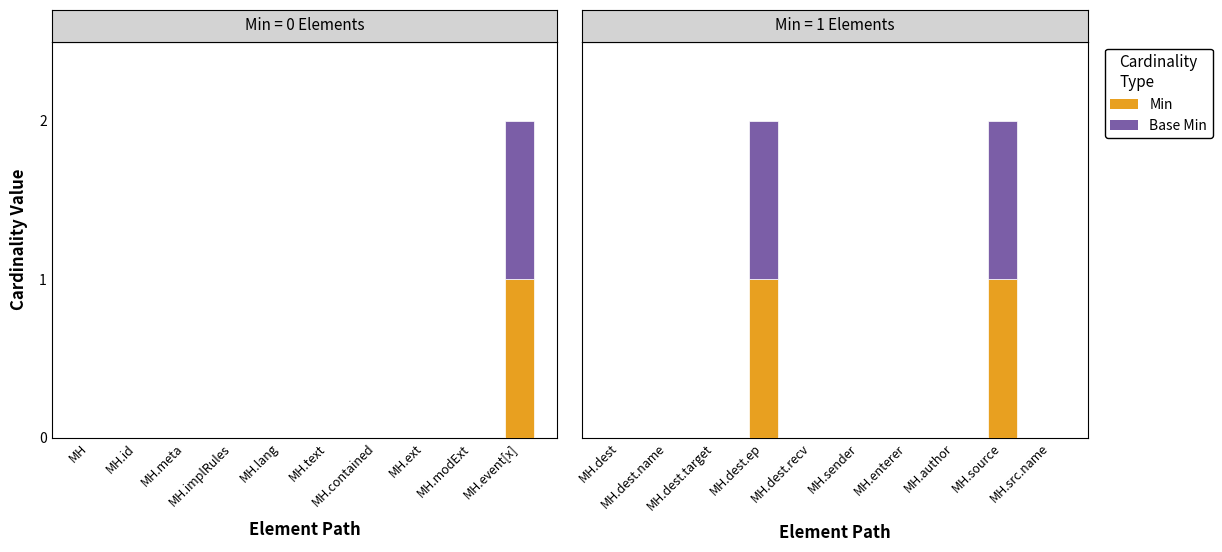

What is the maximum value shown in the chart?

1